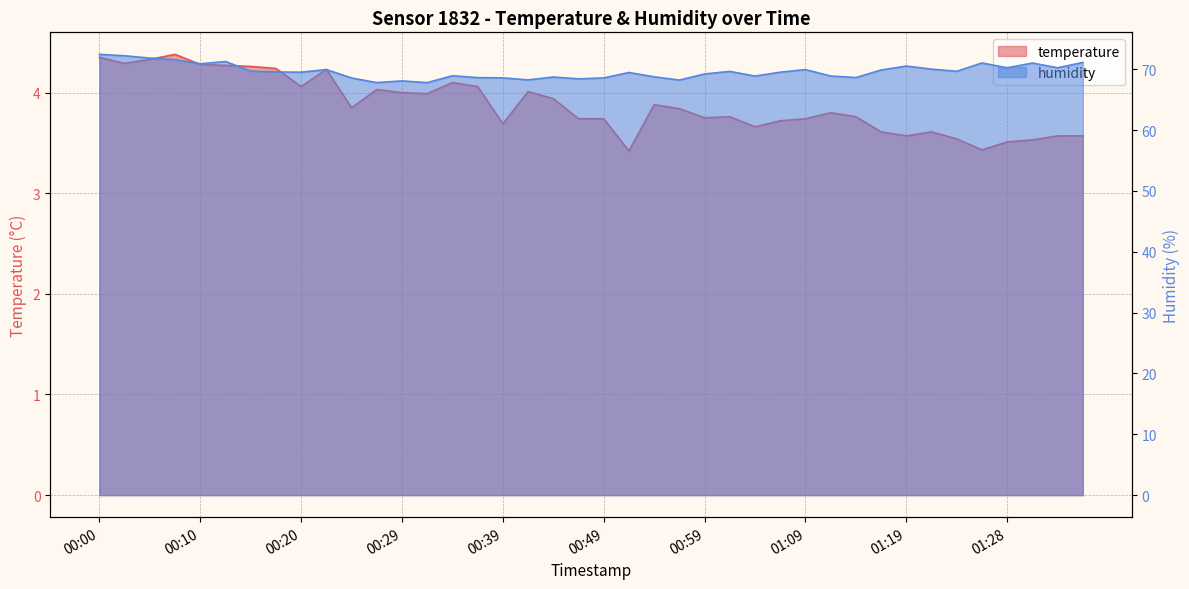

Which series has the widest spread of values?

humidity